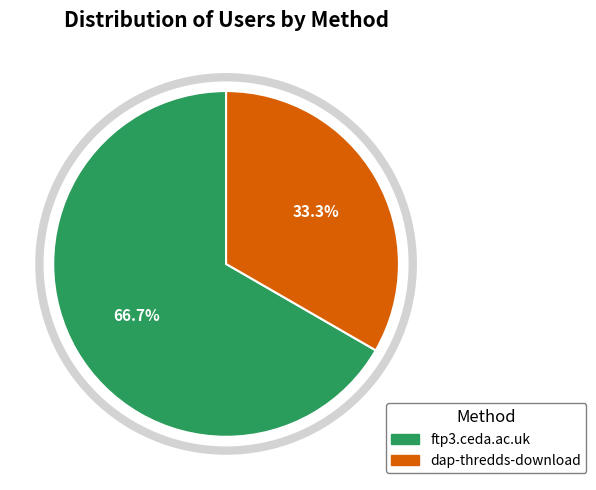

How many segments does this pie chart have?

2